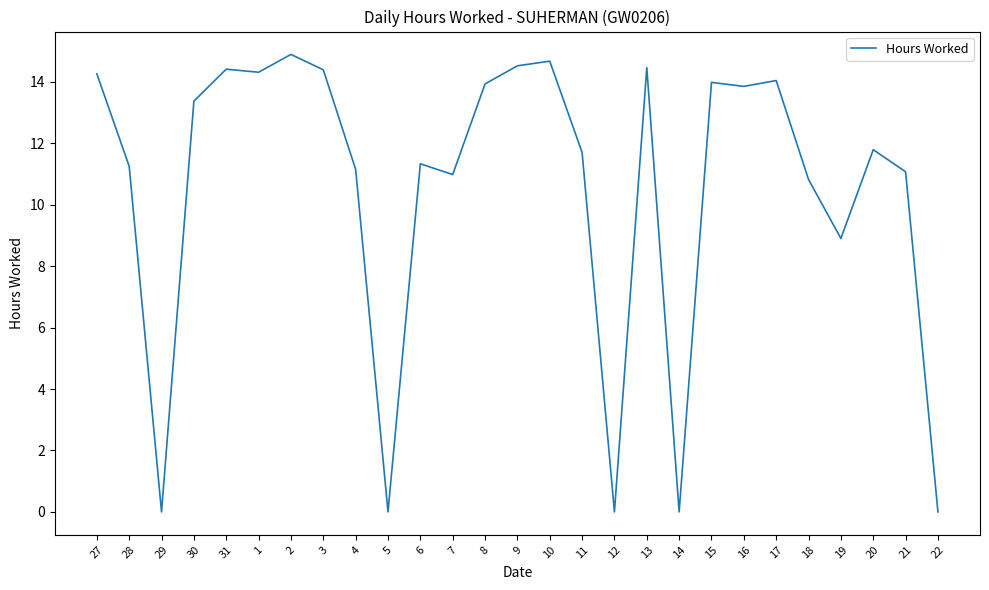

Where is the first local minimum?

29